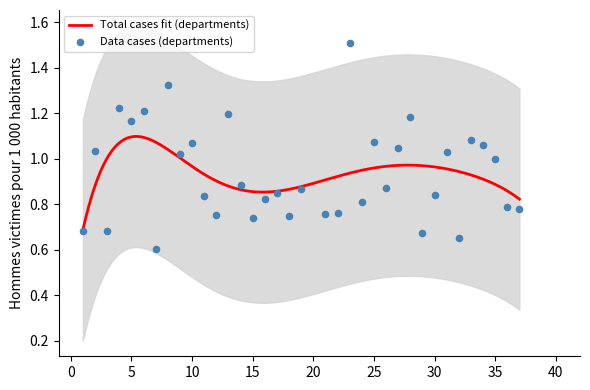

What is the change in value from 6 to 27?

-0.2